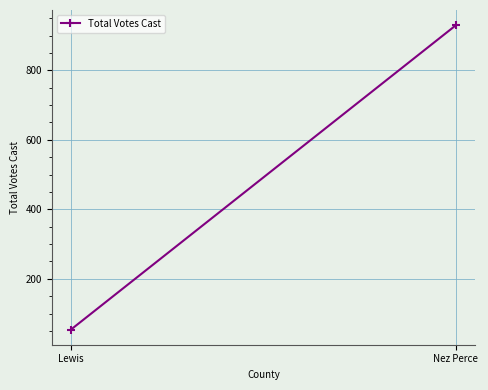

What is the difference between the values at Nez Perce and Lewis?

876